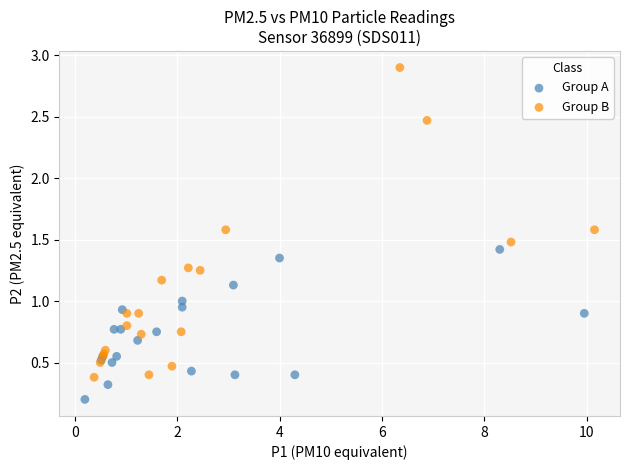

Which series has the largest Y range (max minus min)?

Group B